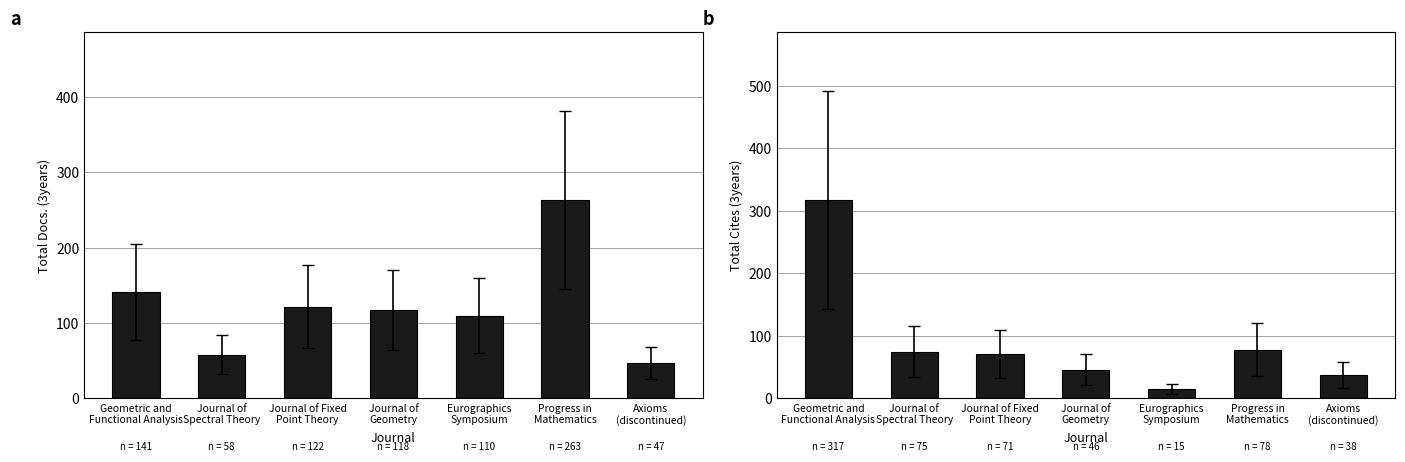

Is it true that Total Docs. (3years) equals 93 at Journal of
Spectral Theory?

False